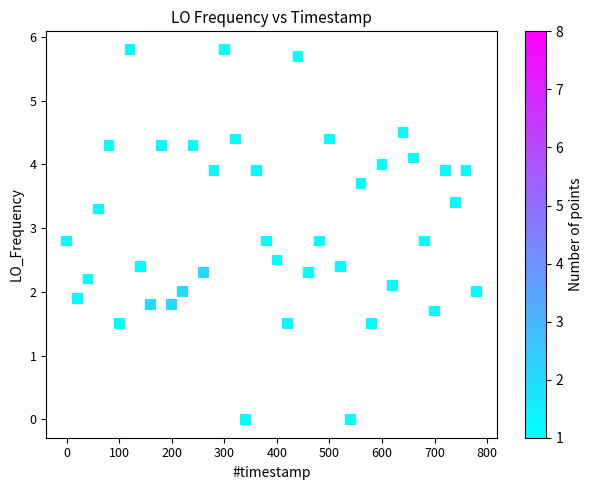

What is the range of Y values (max minus min)?

5.8